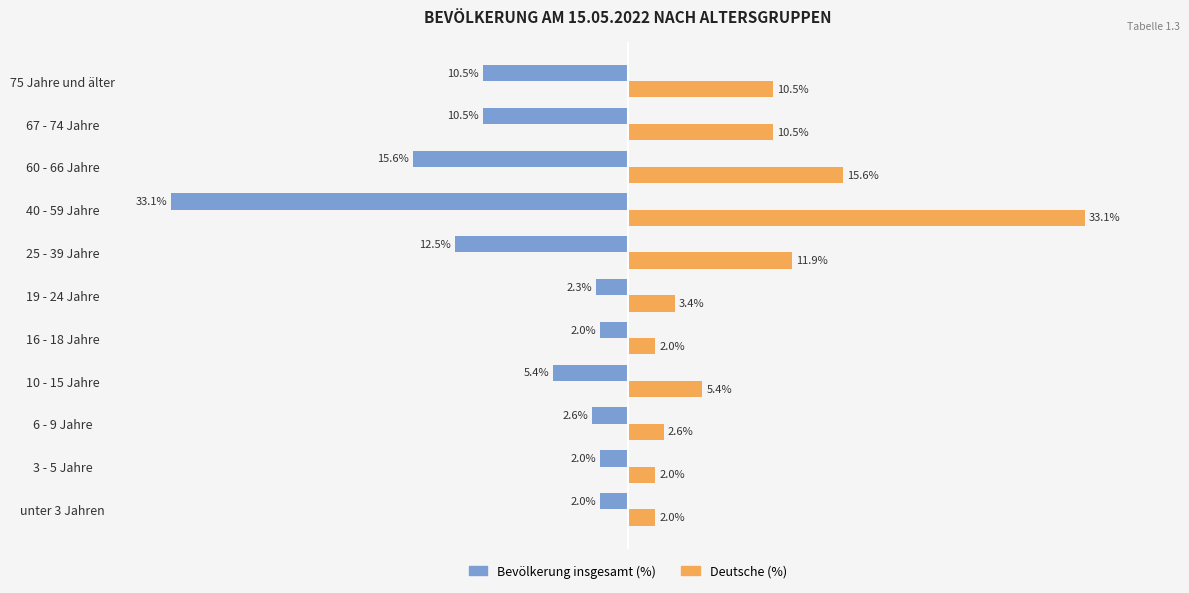

At which category is the sum across all series the highest?

19 - 24 Jahre